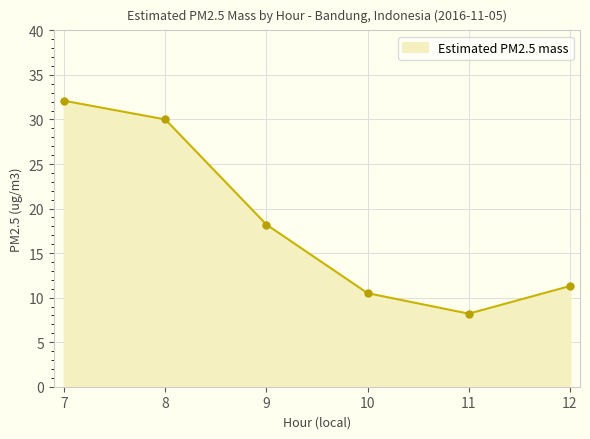

Rank the categories by value from lowest to highest.

11, 10, 12, 9, 8, 7